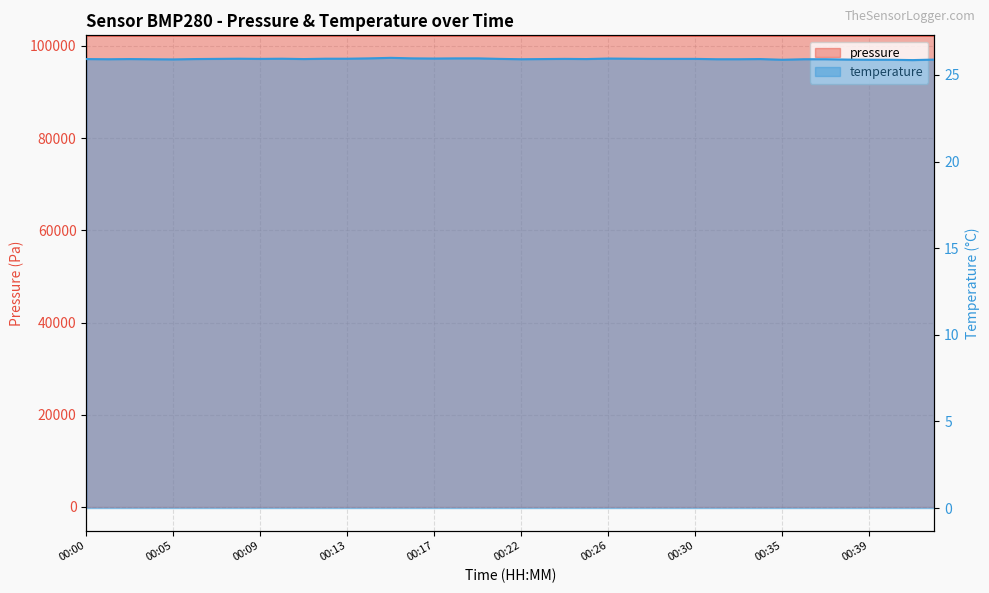

Which category has the highest value in the temperature series?

00:15